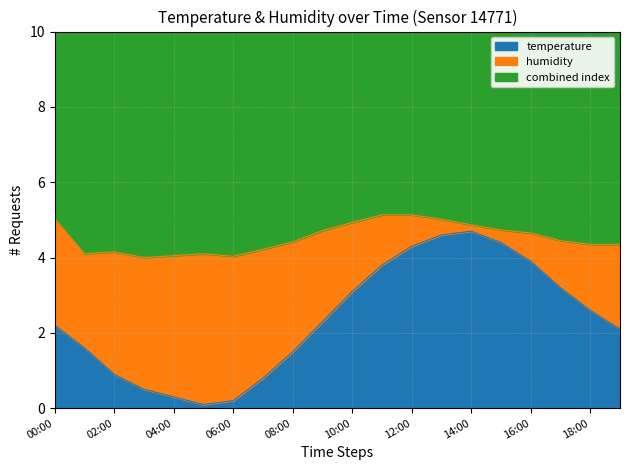

What value does the data have at 05:00?

0.1